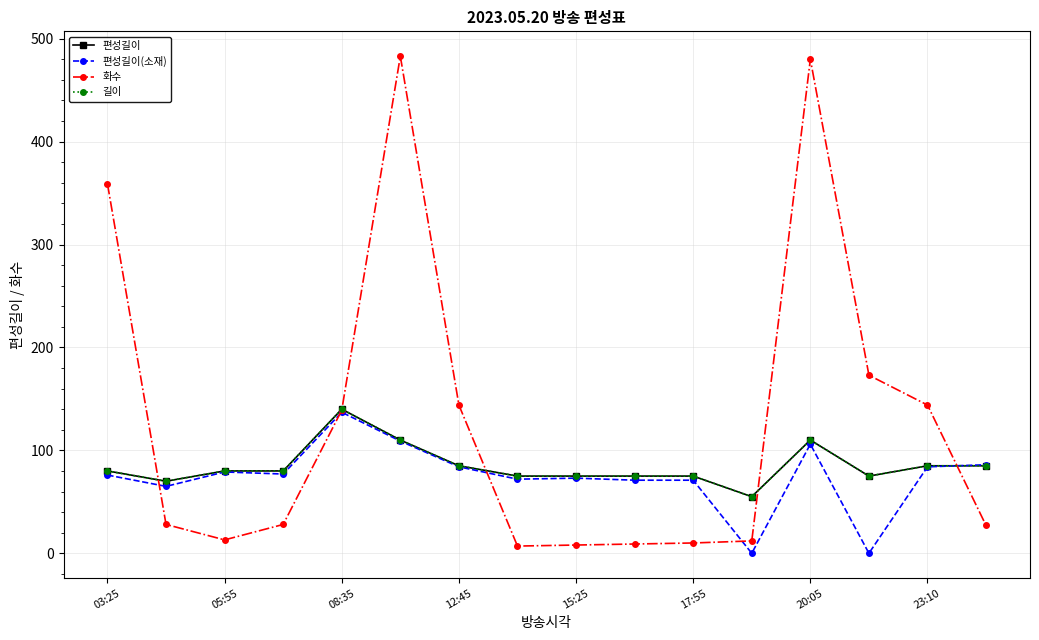

Does the chart have visible grid lines?

Yes